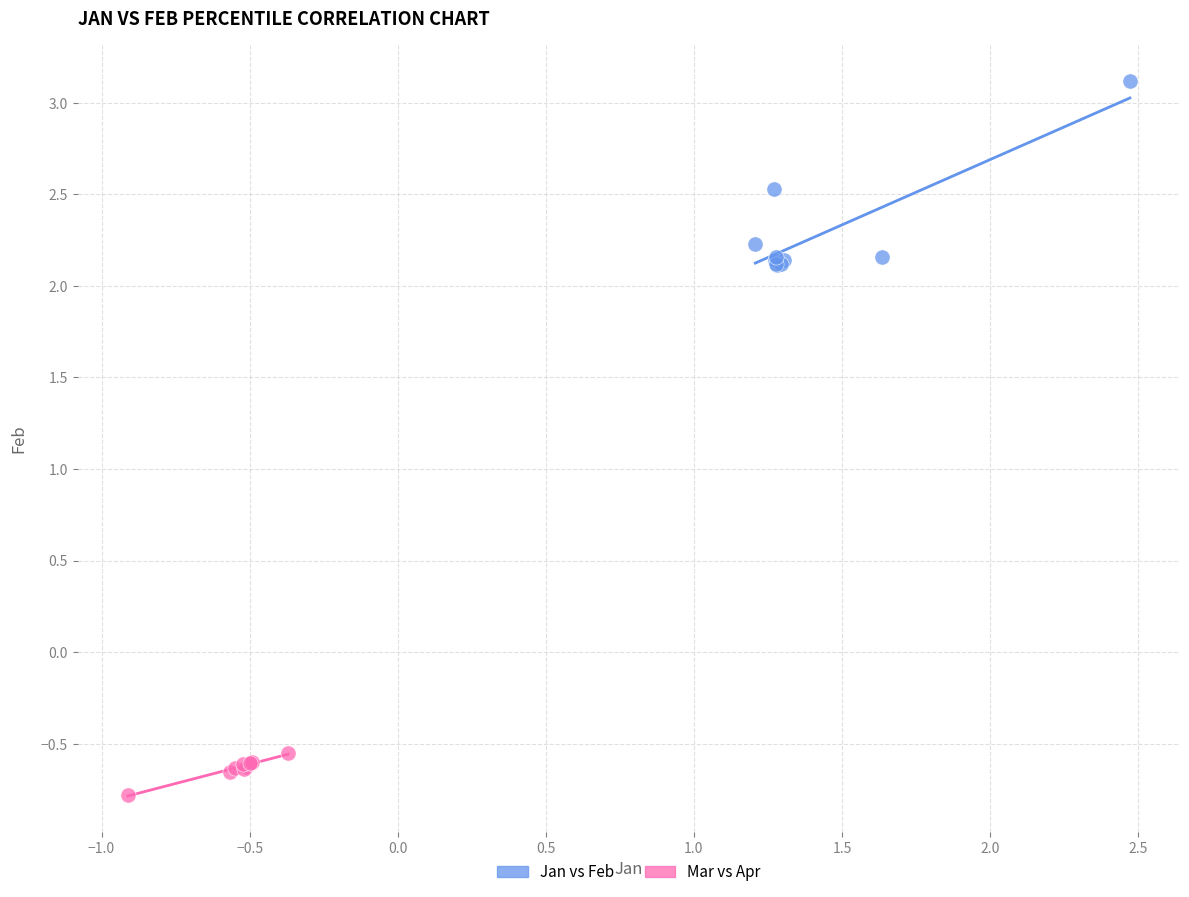

Which series has the widest spread of Y values?

Jan vs Feb